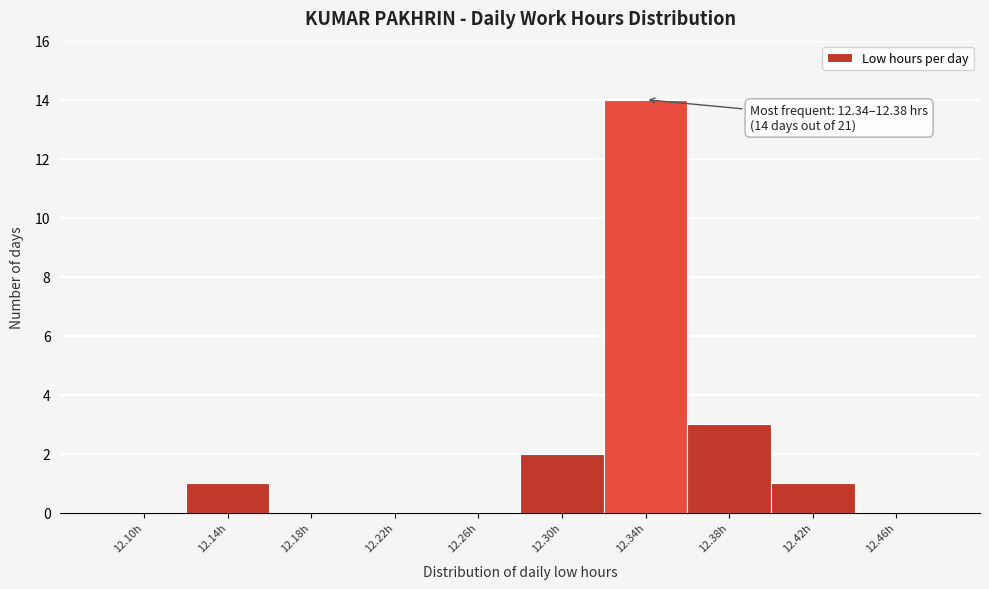

Reading left to right, transcribe all the data shown in this chart.

12.10h=0	12.14h=1	12.18h=0	12.22h=0	12.26h=0	12.30h=2	12.34h=14	12.38h=3	12.42h=1	12.46h=0